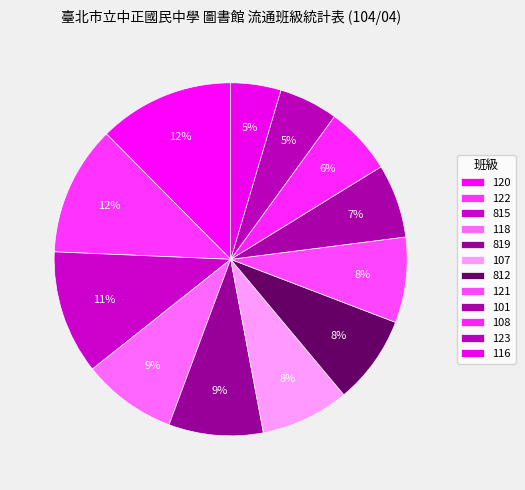

The 122 slice represents 4% of the pie. True or false?

False